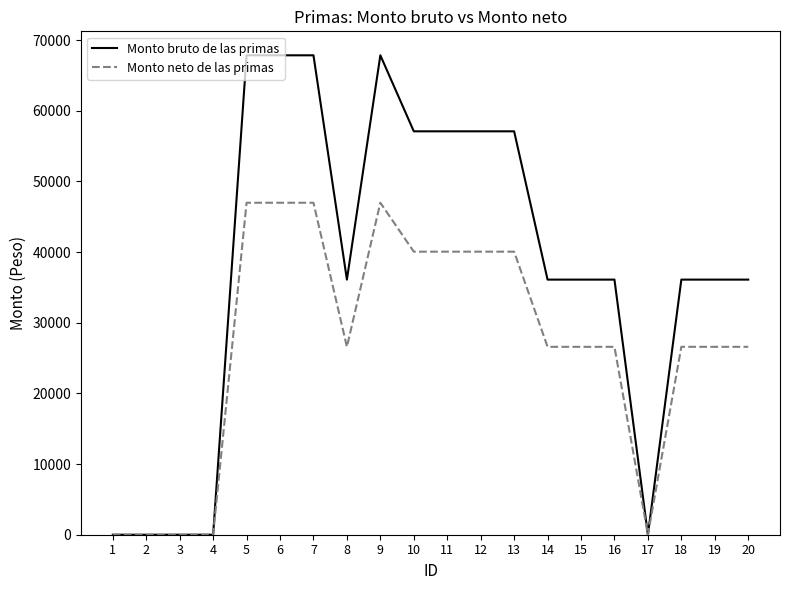

At 19, list the series in order from largest to smallest.

Monto bruto de las primas, Monto neto de las primas